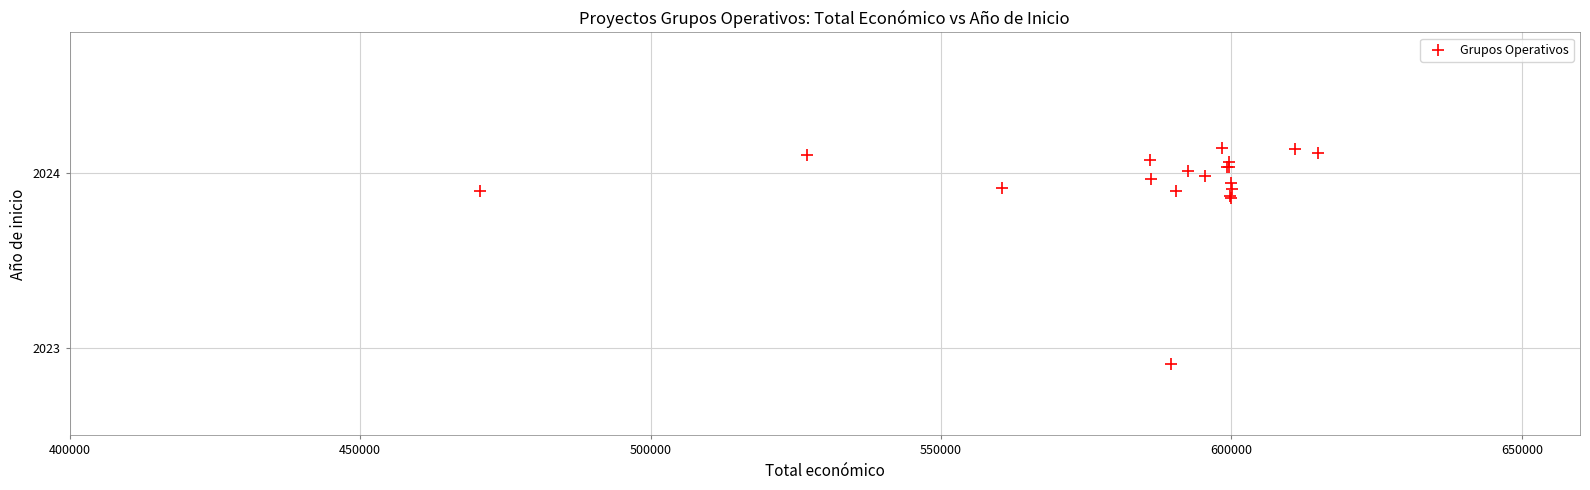

What Y value in the scatter plot is closest to 2023?

2022.9